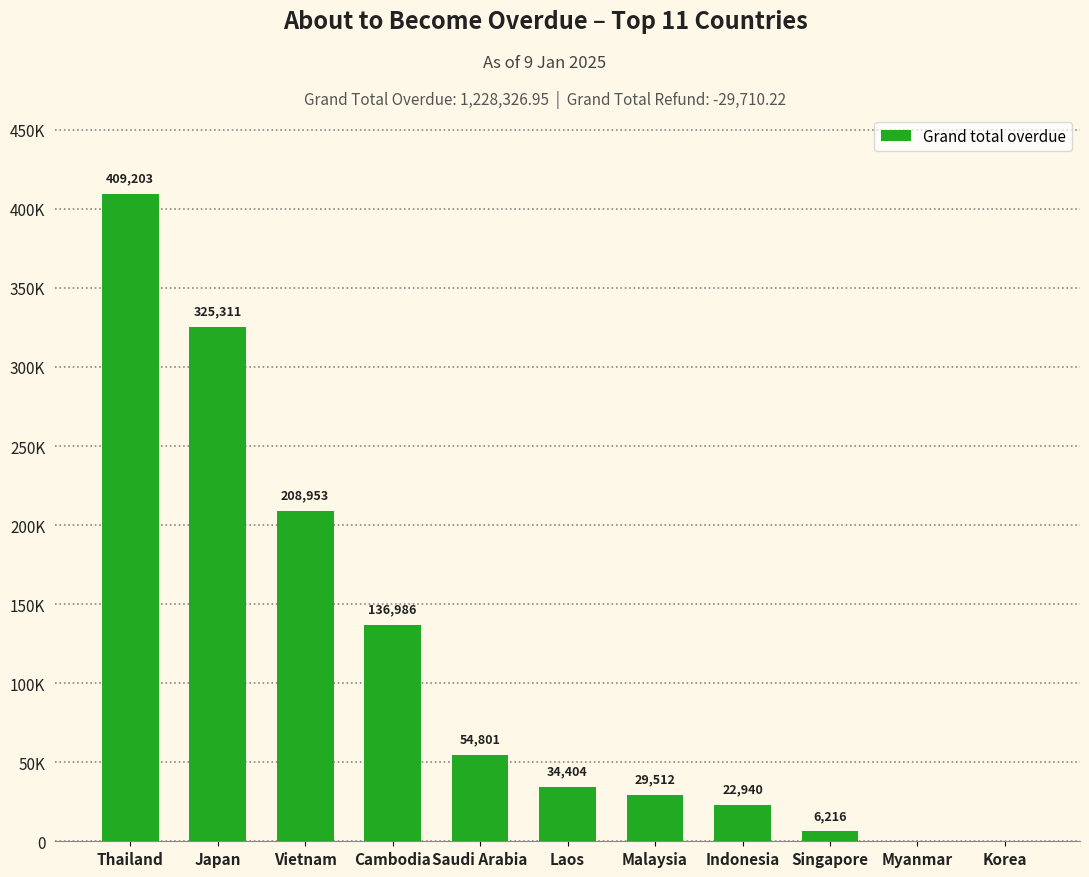

Rank the categories by value from lowest to highest.

Myanmar, Korea, Singapore, Indonesia, Malaysia, Laos, Saudi Arabia, Cambodia, Vietnam, Japan, Thailand